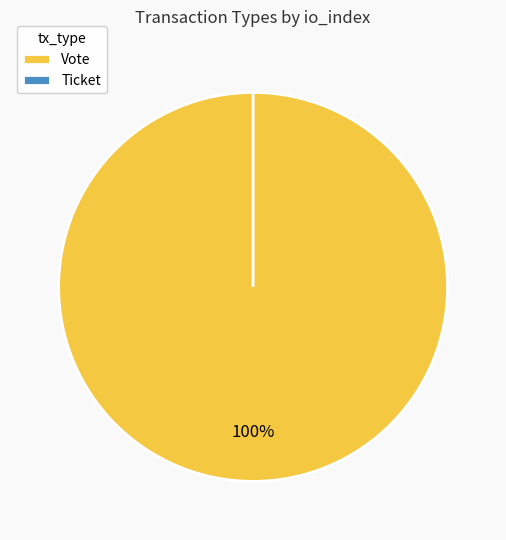

To the nearest percent, what percentage of the pie is Vote?

100%